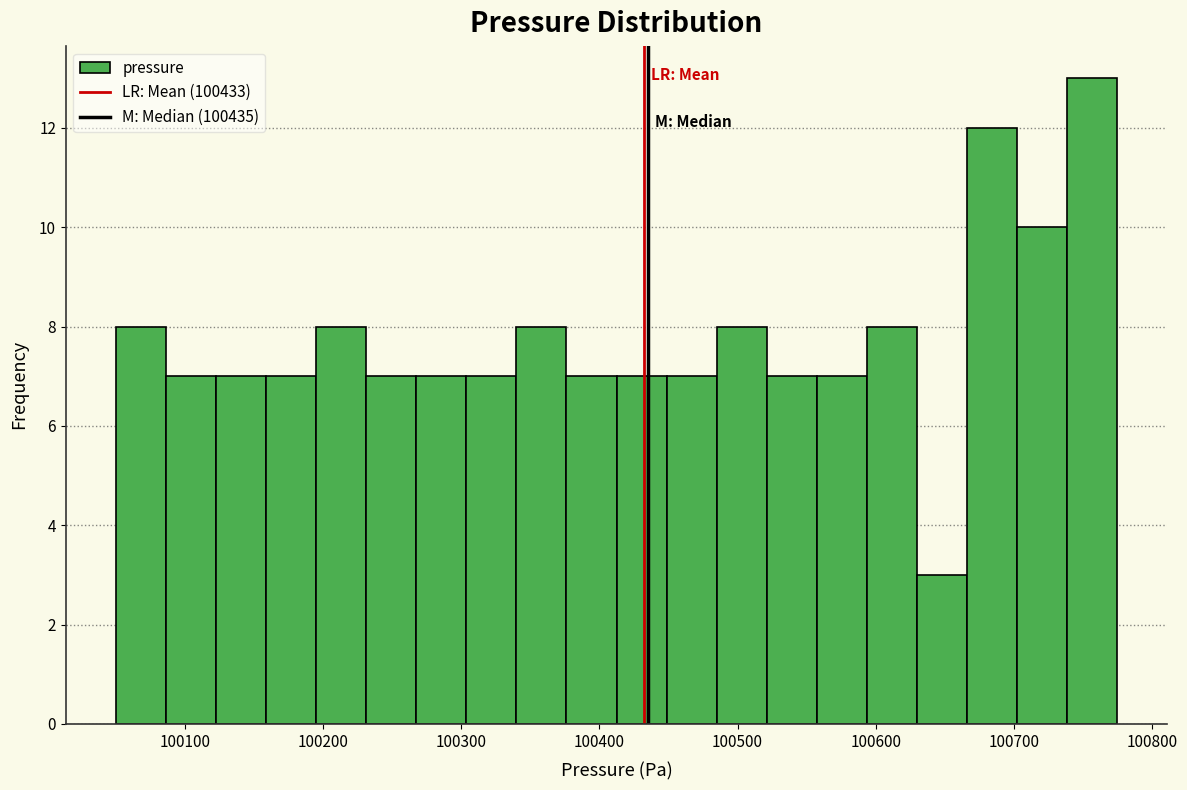

Around what value on the x-axis is the tallest bar? Give the approximate position of its centre, as read against the axis.

100760